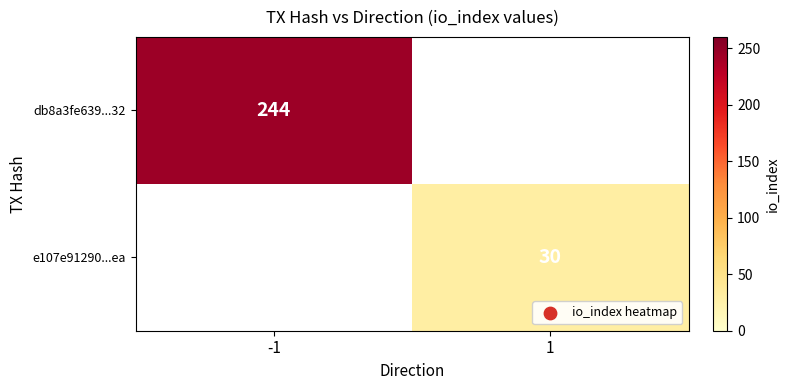

What is the maximum value shown in the chart?

244.0